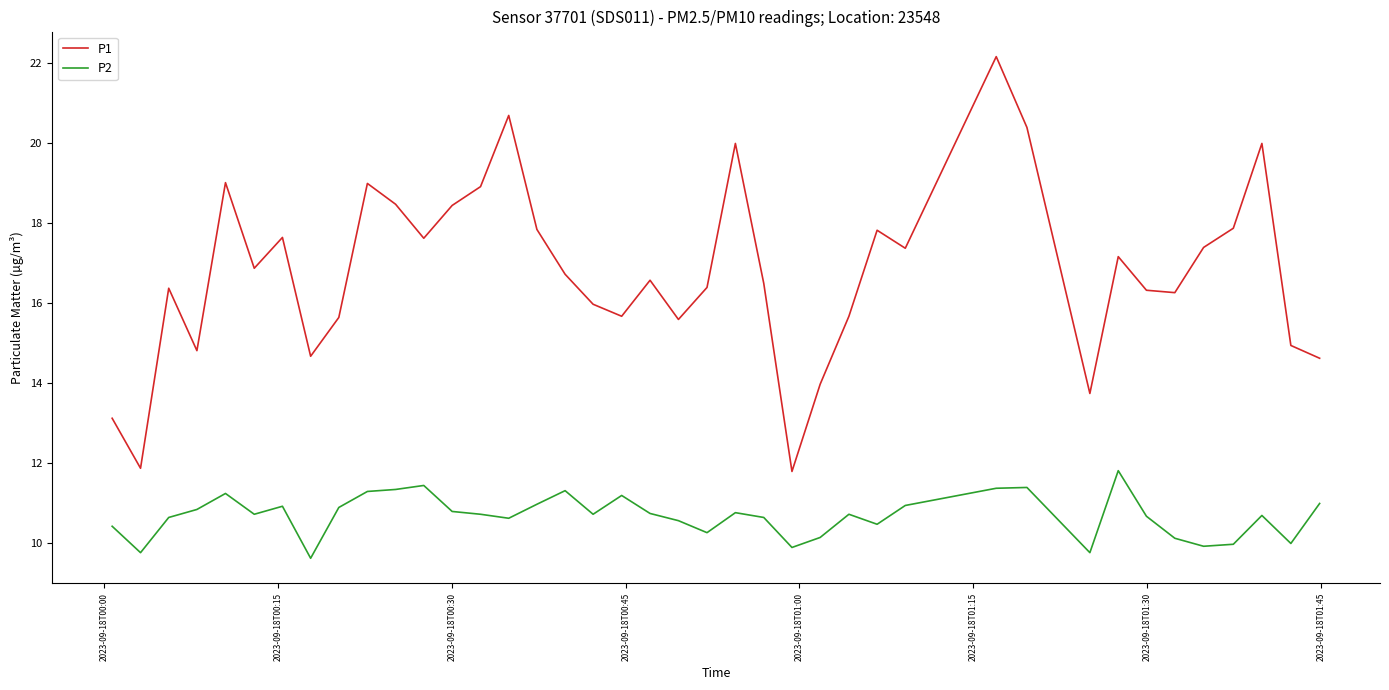

What is the difference between the maximum and minimum values in the P2 series?

2.2